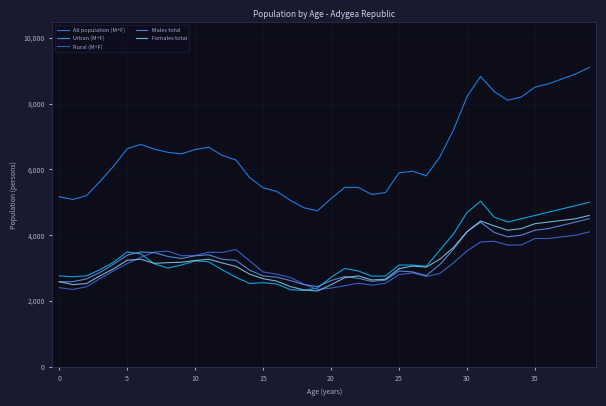

Which series ends up on top after the final intersection of Urban (M+F) and Males total?

Urban (M+F)